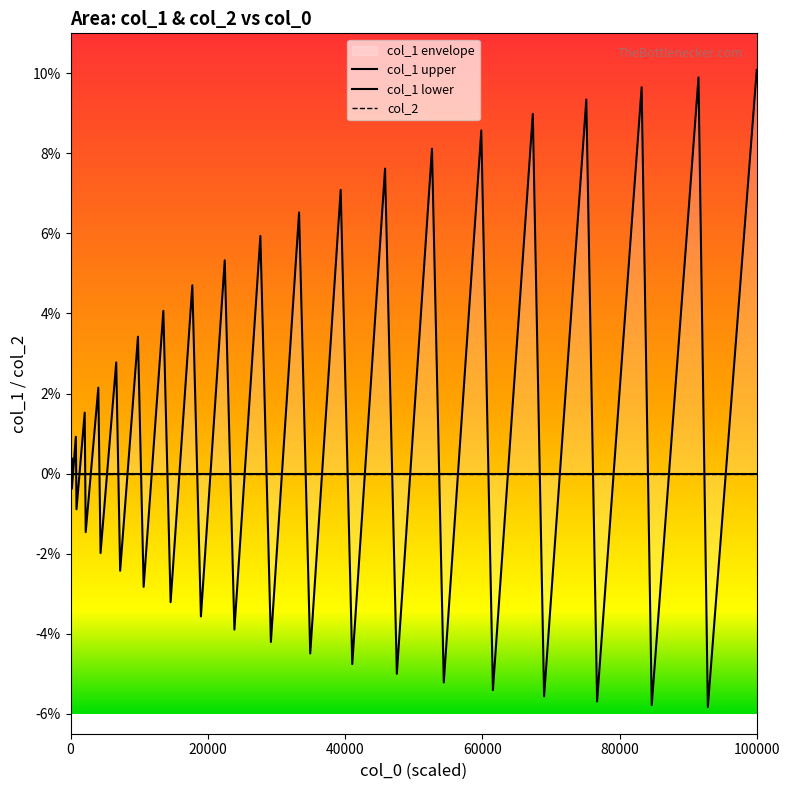

How many lines are shown in the chart?

3